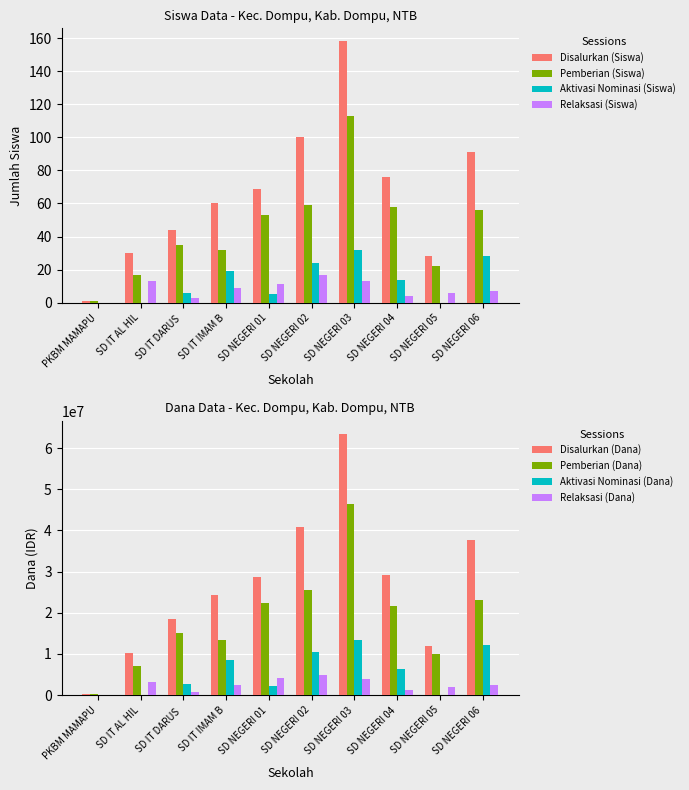

What is the difference between the maximum and minimum values in the Aktivasi Nominasi (Siswa) series?

32